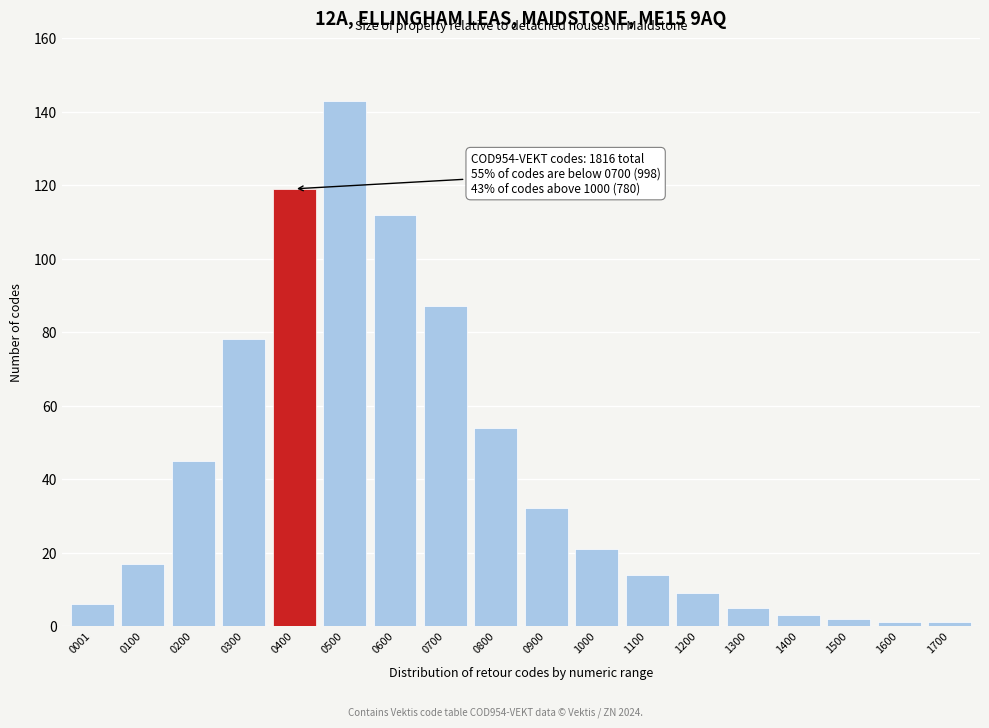

Reading left to right, transcribe all the data shown in this chart.

6	17	45	78	119	143	112	87	54	32	21	14	9	5	3	2	1	1